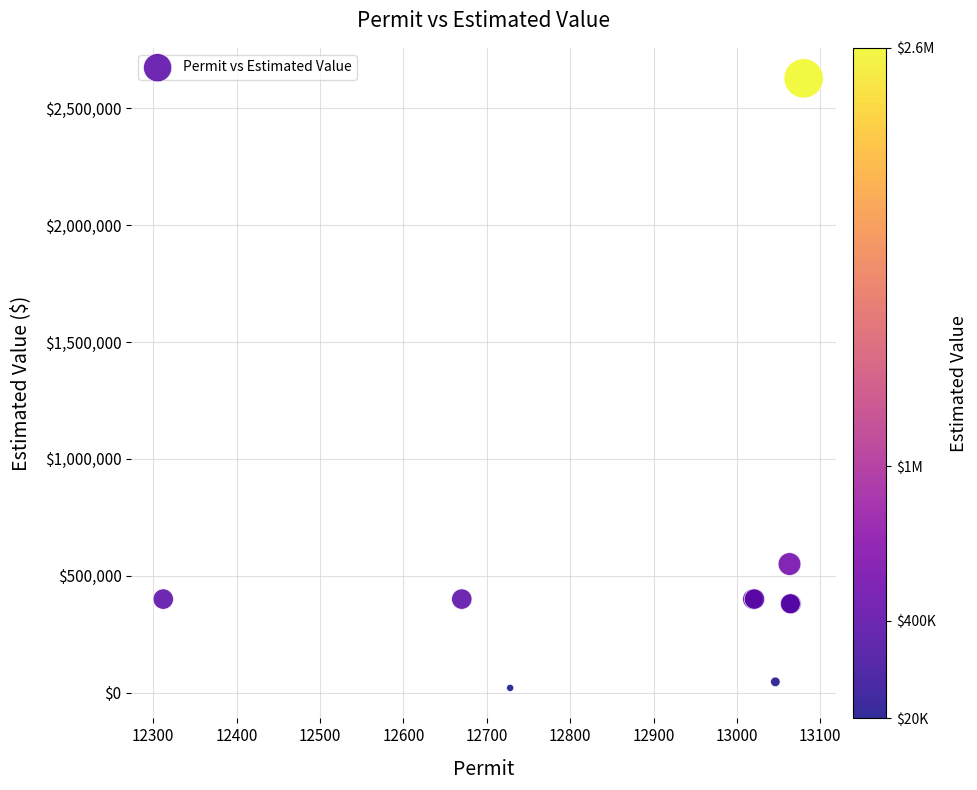

What Y value in the scatter plot is closest to 1324000?

550000